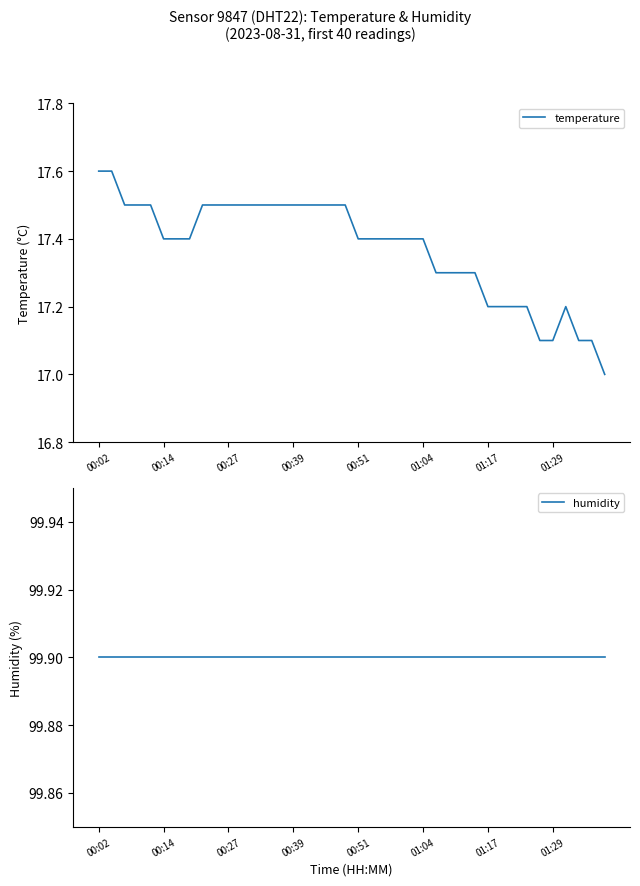

What is the difference between the highest and lowest values at 28?

82.6